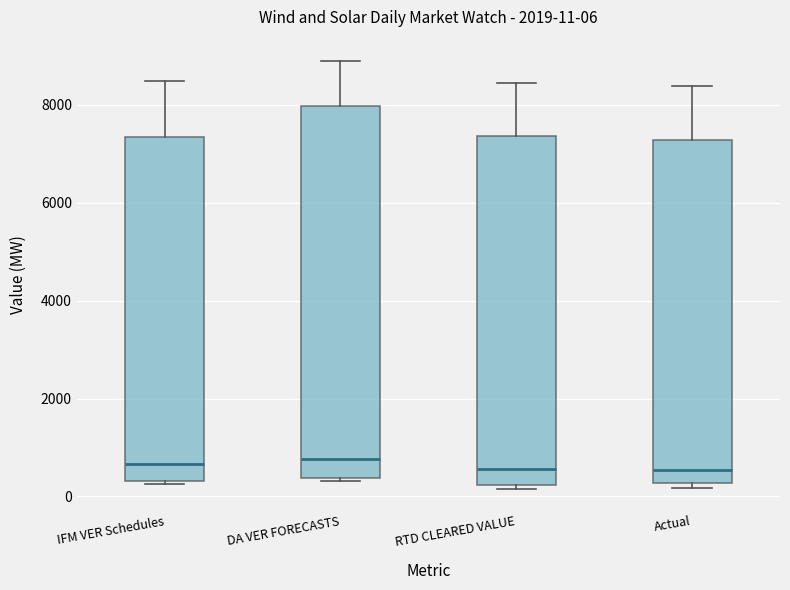

Comparing the boxes themselves (not the whiskers), which one is the tallest?

DA VER FORECASTS